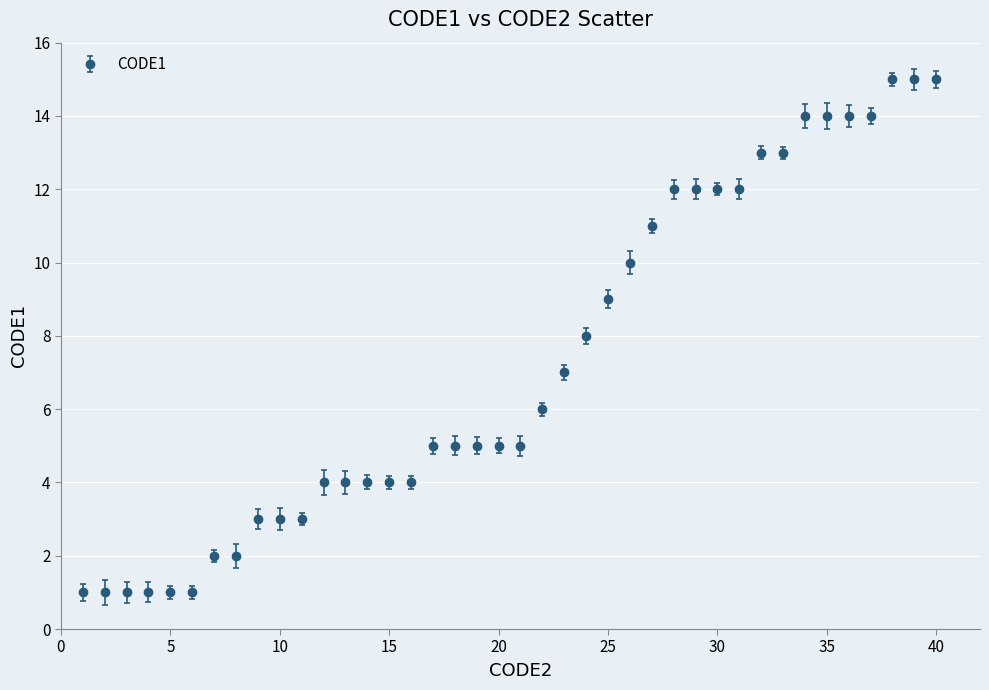

What is the greatest value displayed?

15